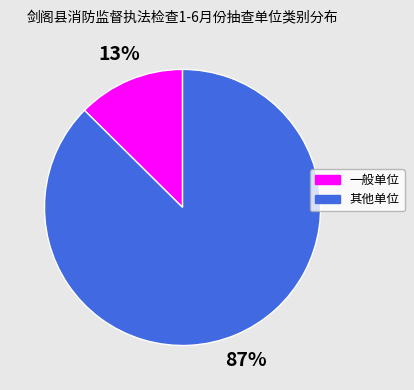

Combined, do 其他单位 and 一般单位 account for over 50%?

Yes